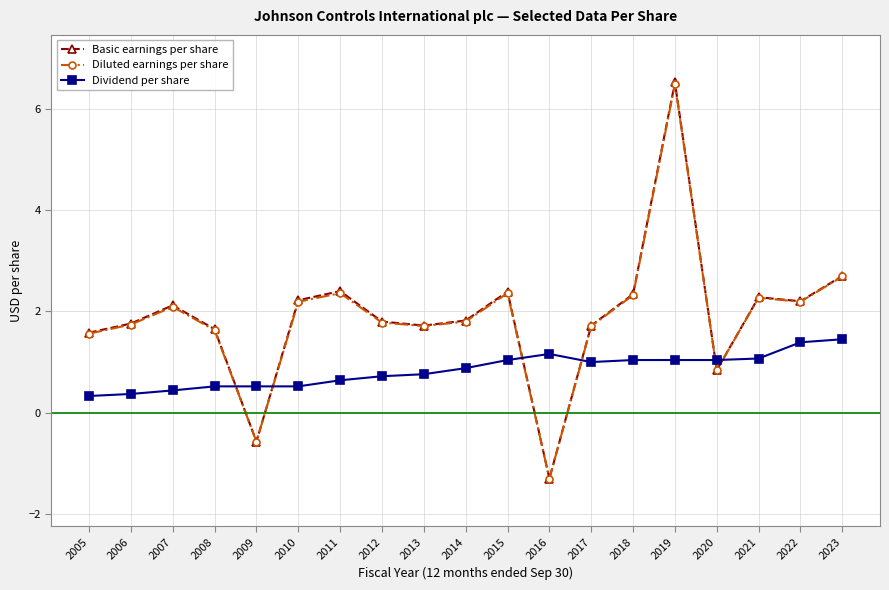

At which category is the sum across all series the highest?

2019